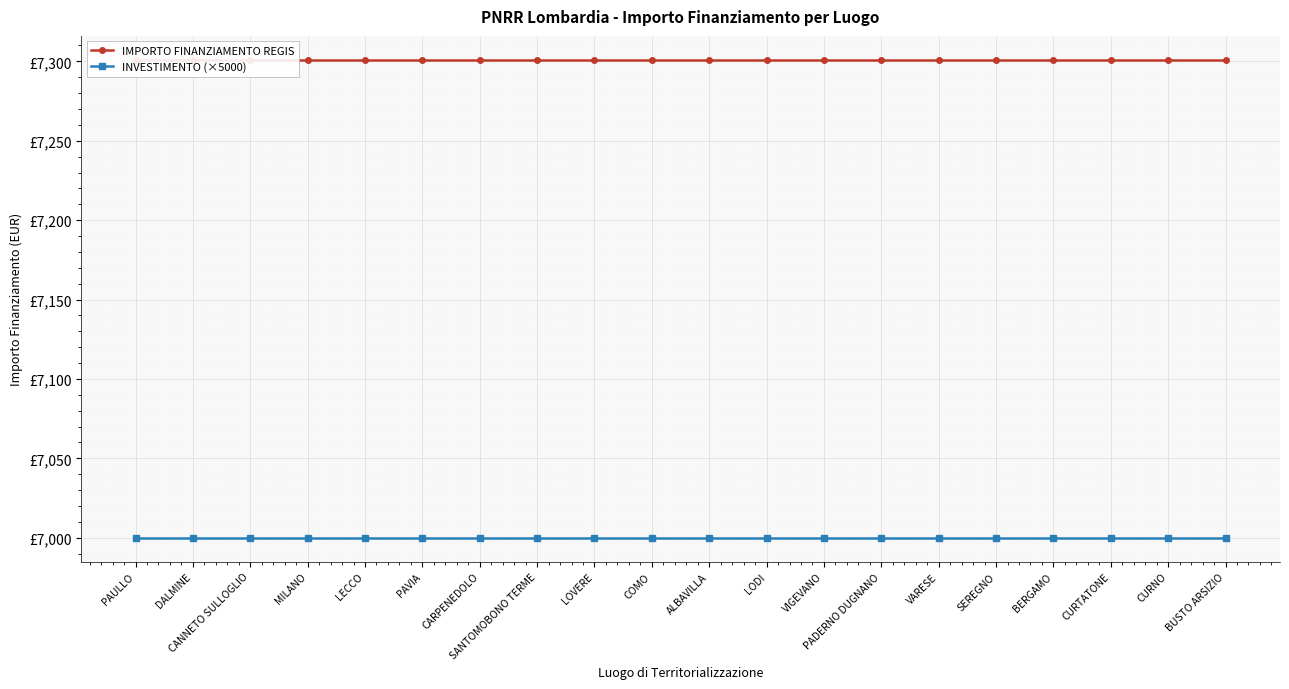

At which category is the sum across all series the highest?

PAULLO